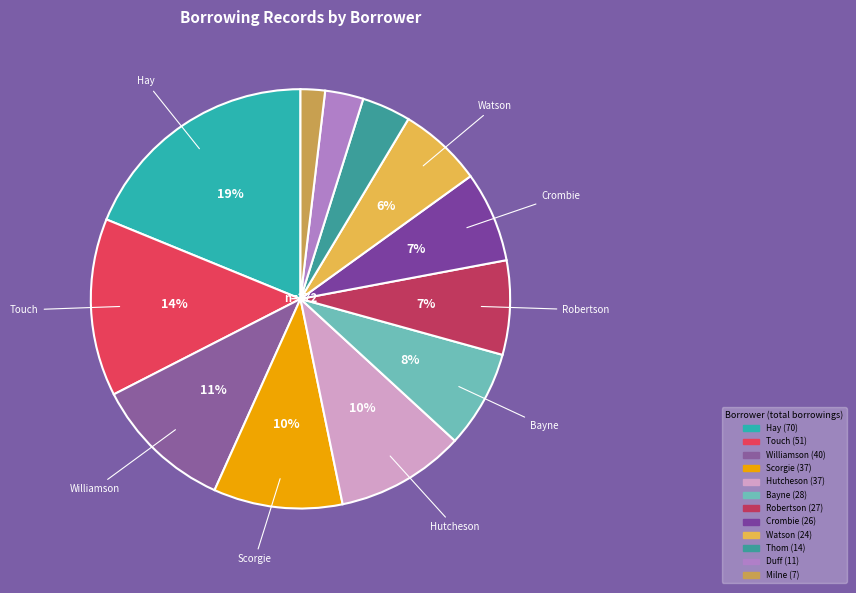

Does Watson represent more than half of the total?

No